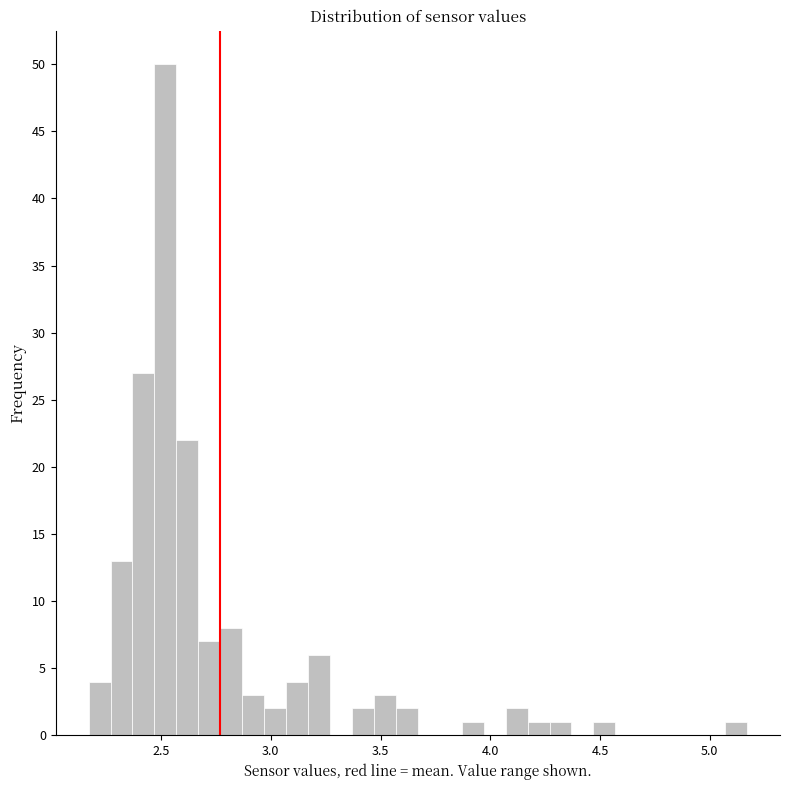

Read against the x-axis, roughly where is the centre of the tallest bar?

2.50